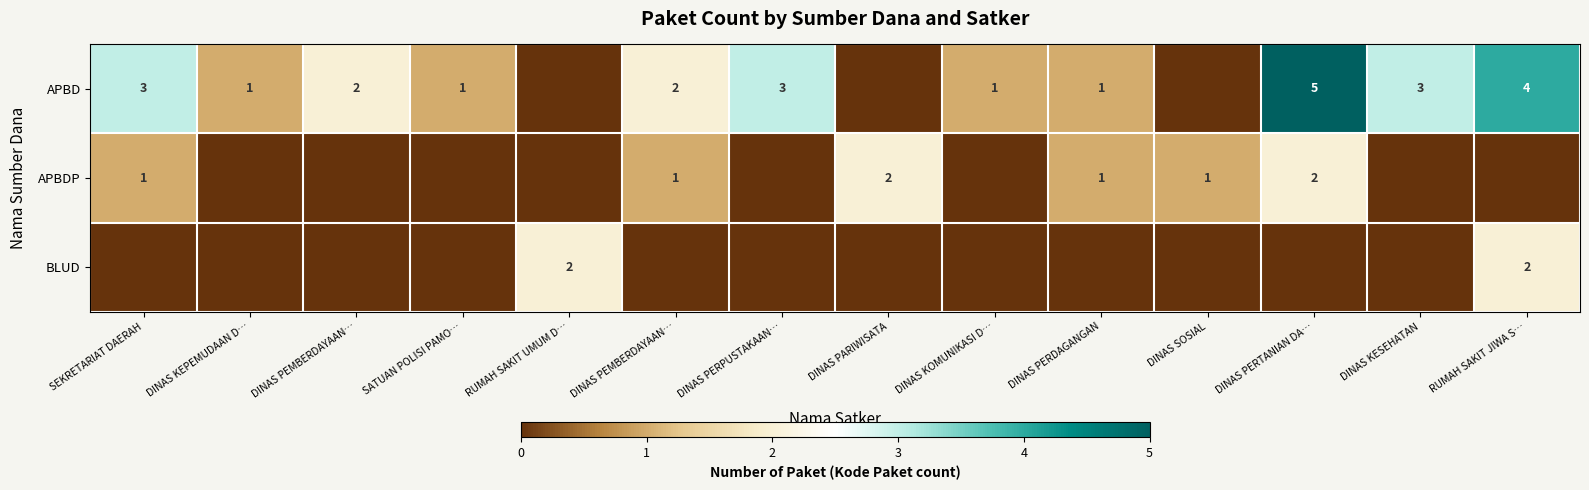

Which category has the highest value in the APBDP series?

DINAS PARIWISATA